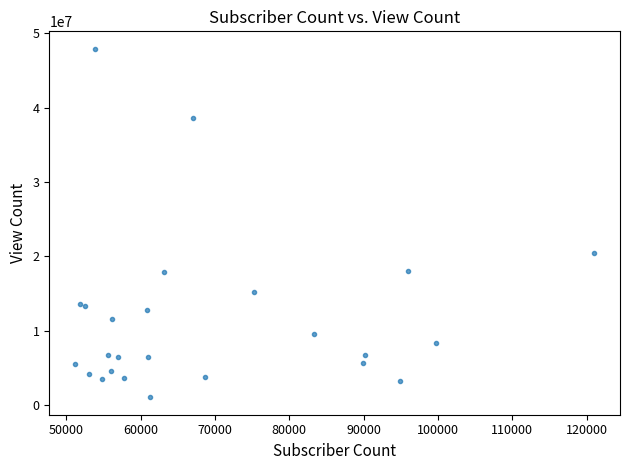

What Y value in the scatter plot is closest to 24474304?

20487054